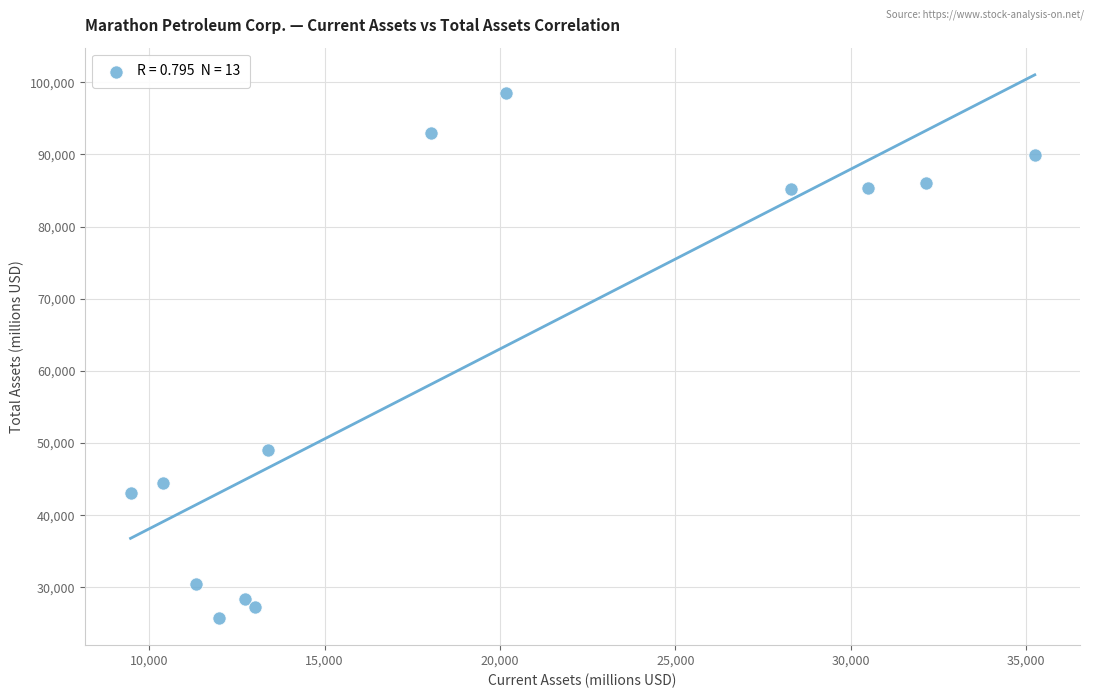

What Y value in the scatter plot is closest to 62150?

49047